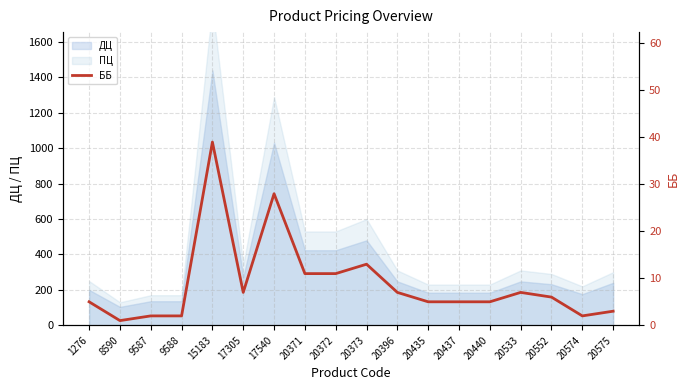

Reading left to right, extract all data points from this chart.

1276=5	8590=1	9587=2	9588=2	15183=39	17305=7	17540=28	20371=11	20372=11	20373=13	20396=7	20435=5	20437=5	20440=5	20533=7	20552=6	20574=2	20575=3